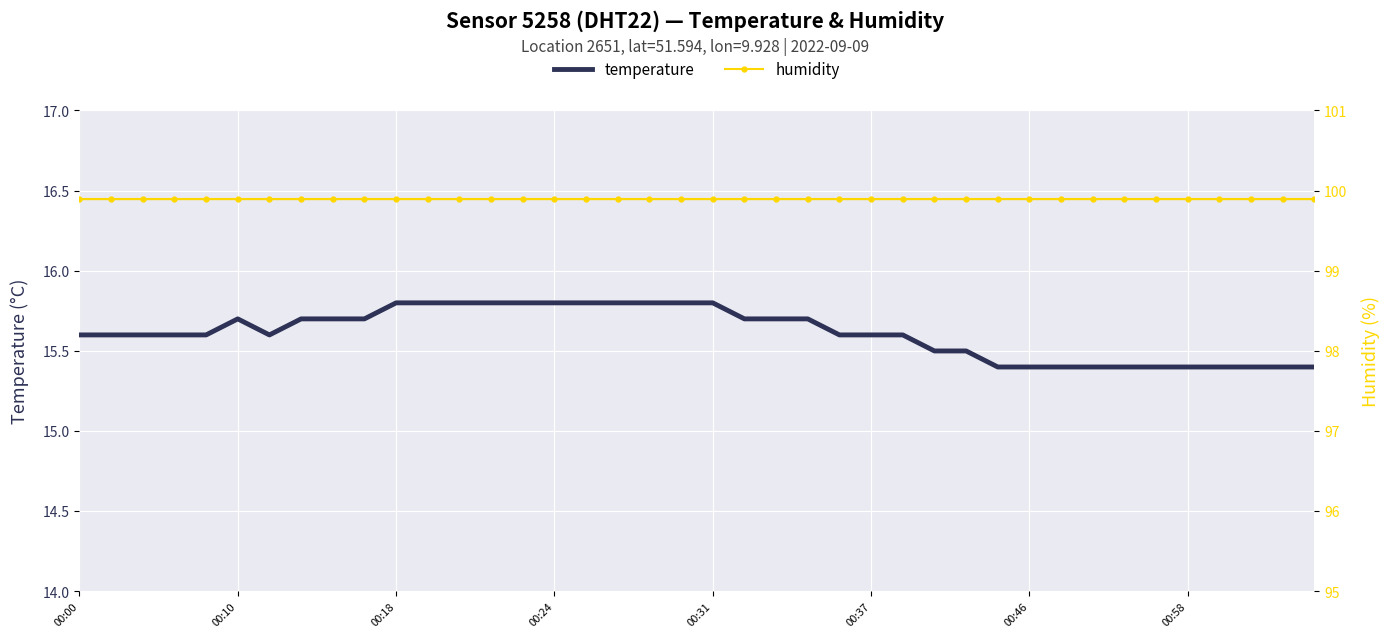

At which label does temperature reach its peak?

00:18